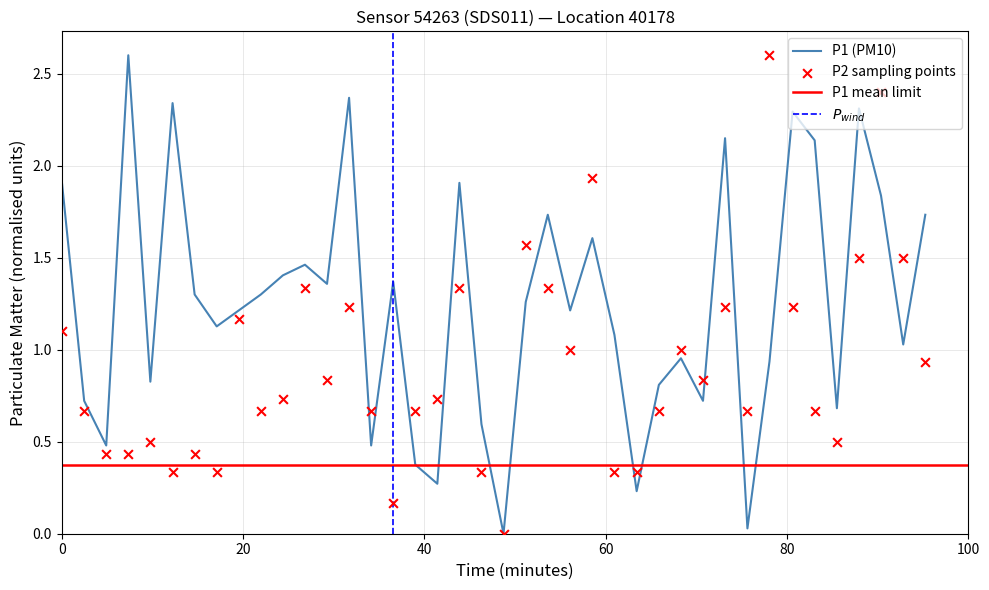

Is the value of P2 at 26 greater than the value of P1 at 32?

No